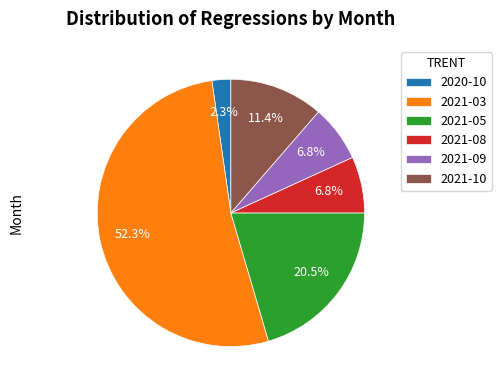

What is the ratio of the value at 2021-10 to the value at 2020-10?

5.0